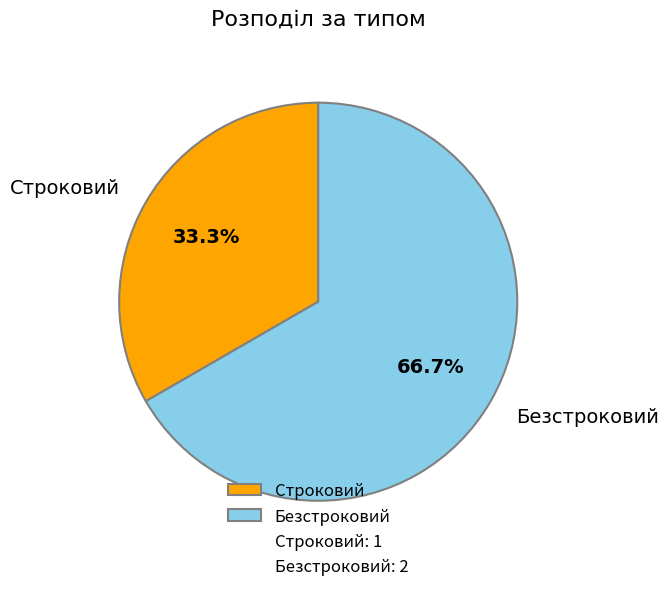

To the nearest percent, what is the difference between the largest and smallest slice percentages?

33%